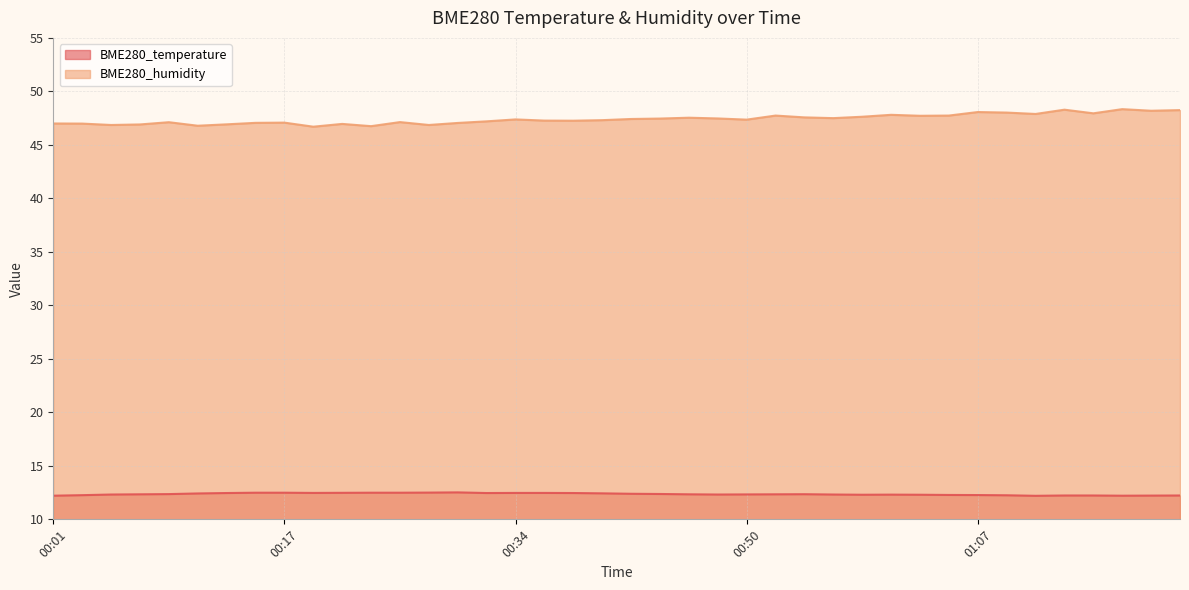

What is the label of the 27th point from the left?

00:54